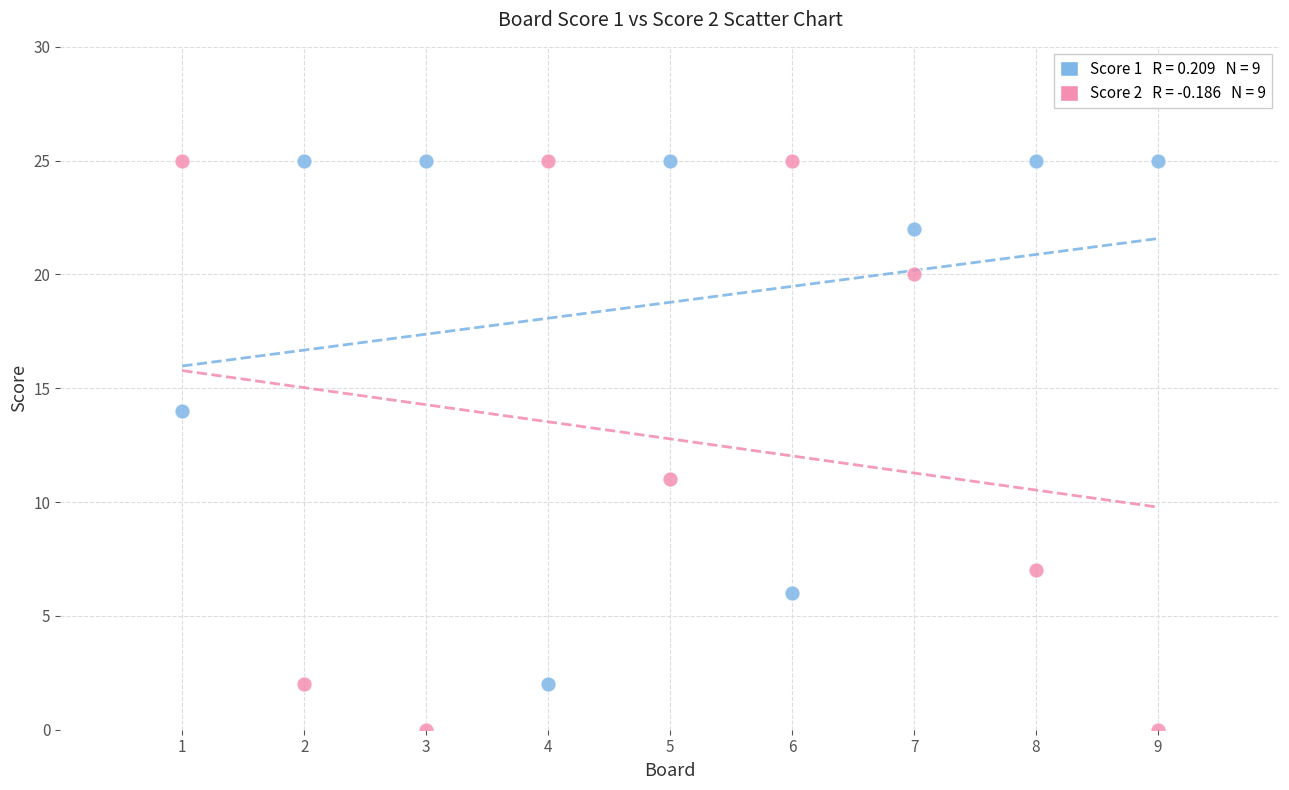

Across all series, what Y value is closest to 12?

11